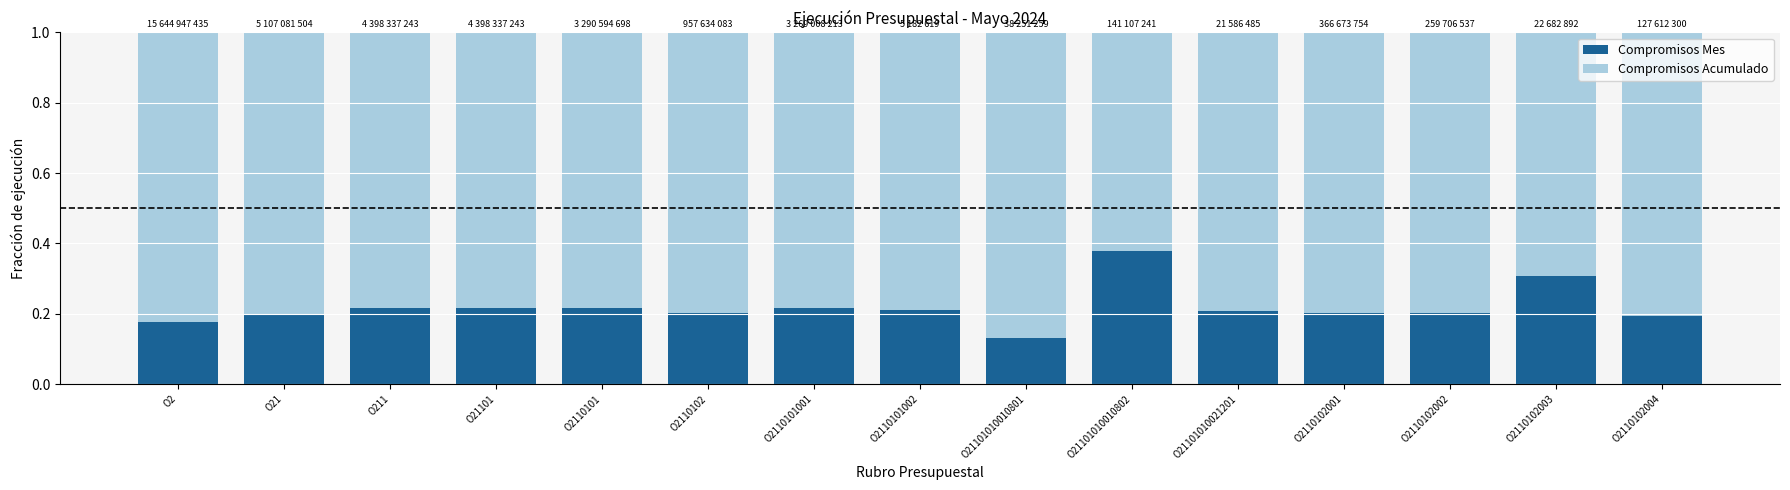

The value of Compromisos Mes at O21101010010801 is 0.0. True or false?

False